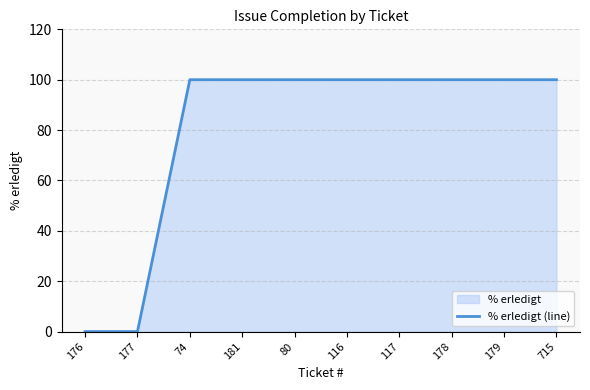

Reading right to left, extract all data points from this chart.

100	100	100	100	100	100	100	100	0	0